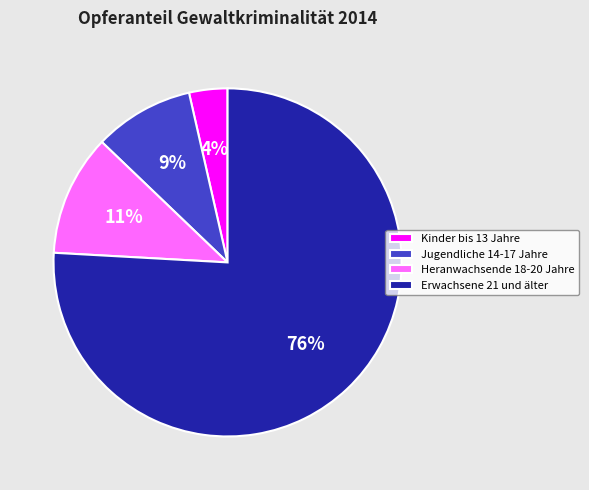

To the nearest percent, what is the difference between the Erwachsene 21 und älter and Kinder bis 13 Jahre slice percentages?

72%